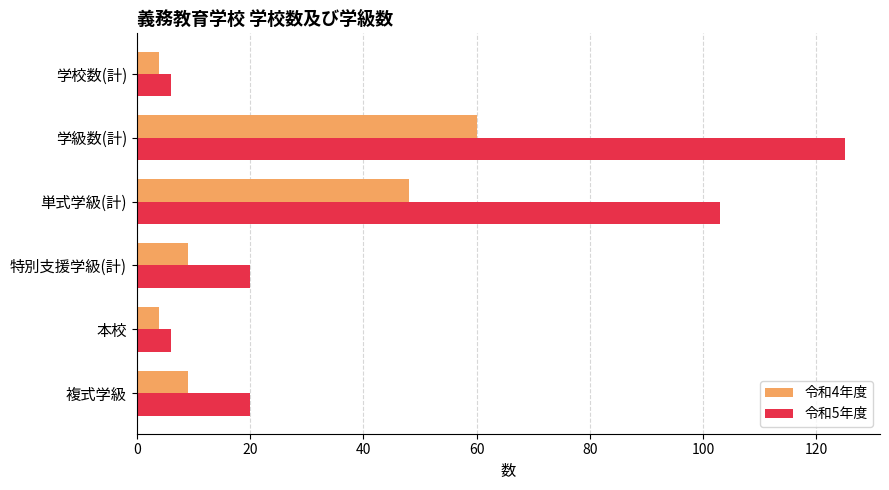

Which series has the largest total across all categories?

令和5年度